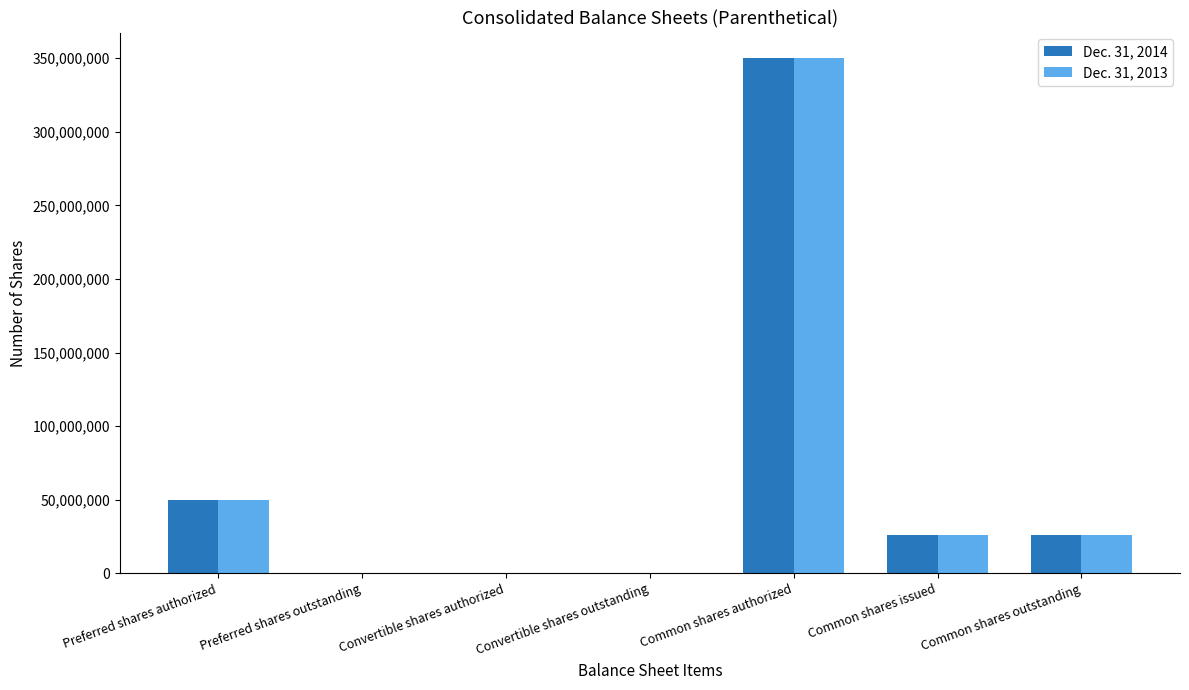

True or false: Dec. 31, 2013 has a value of 0 at Preferred shares outstanding.

True